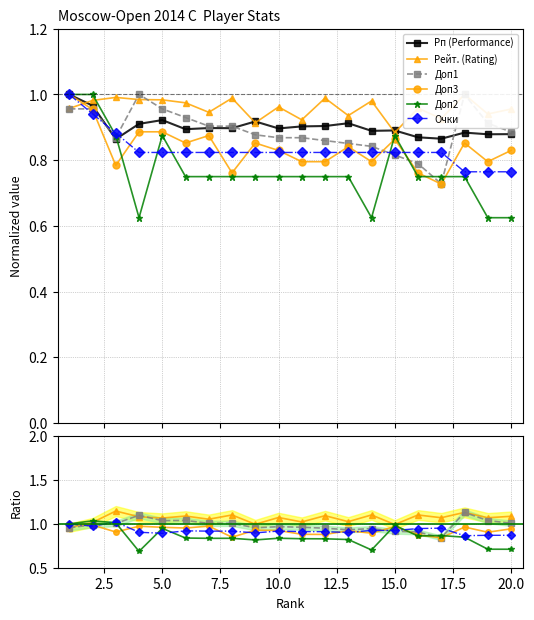

How many data points does each series have?

20